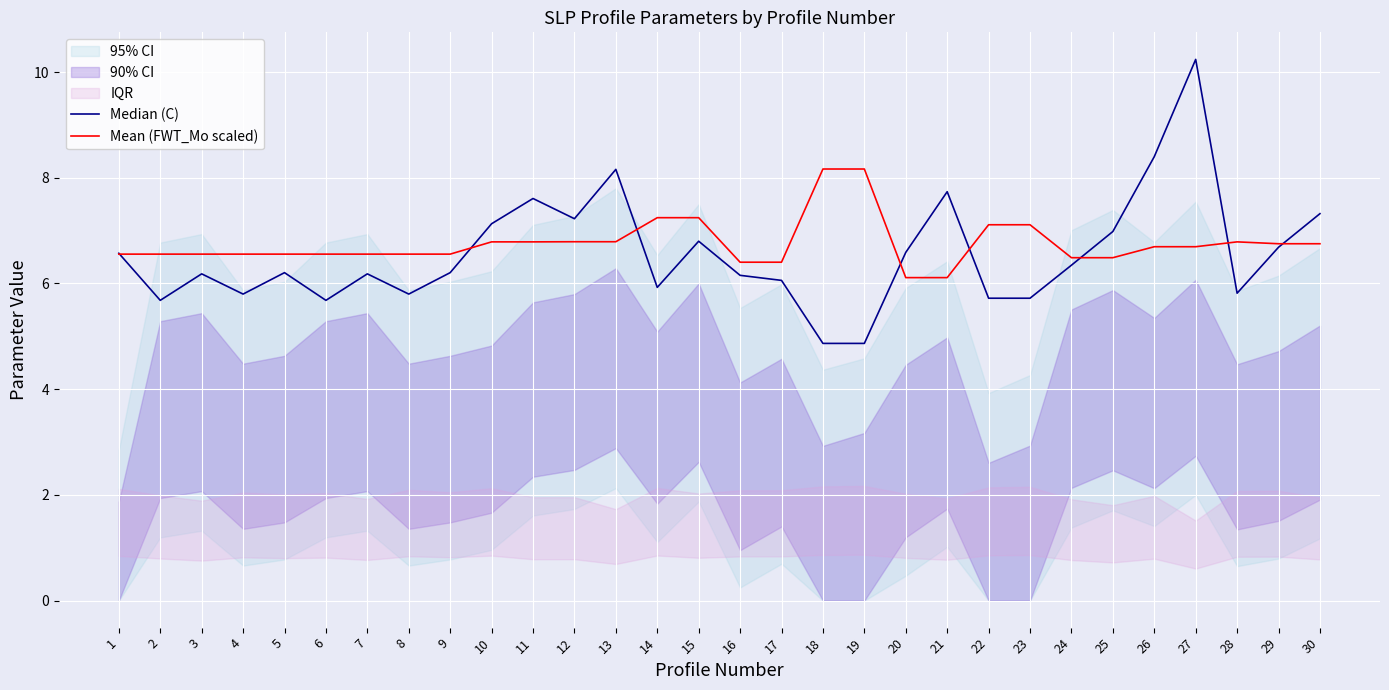

At which label is Mean (FWT_Mo scaled) closest to 7?

22